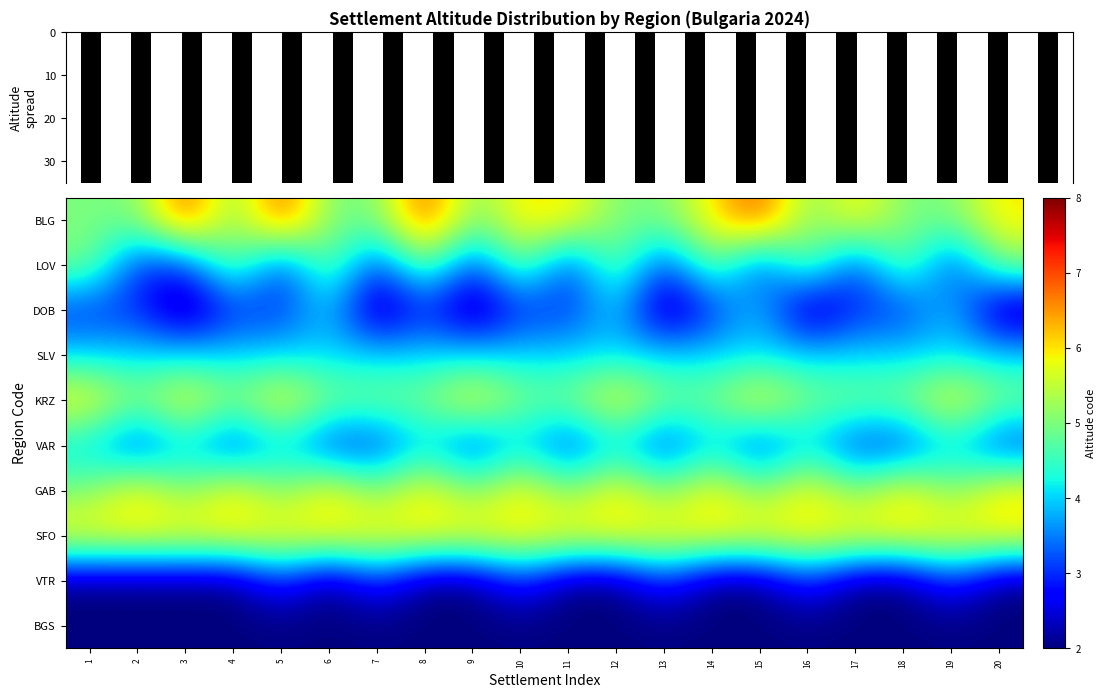

What is the sum of the KRZ values at 5 and 18?

11